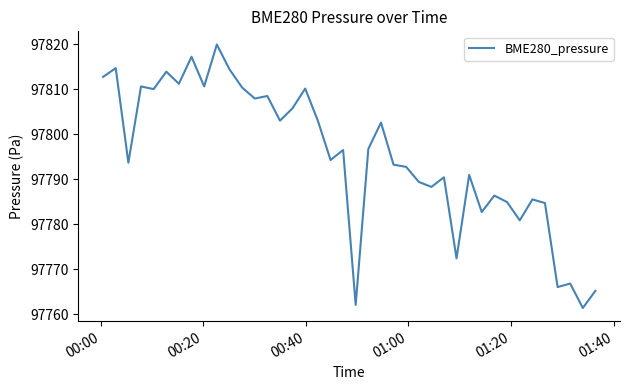

What is the average value?

97795.3